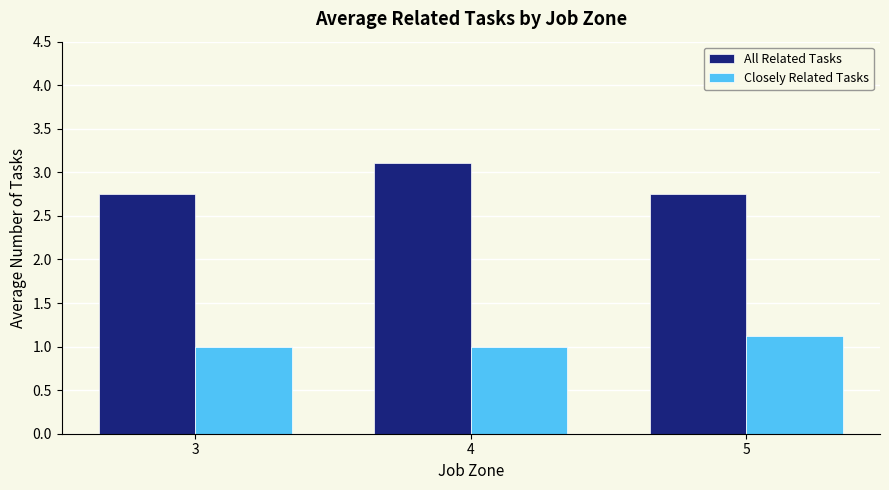

Between 3 and 4, which series saw the biggest shift?

All Related Tasks